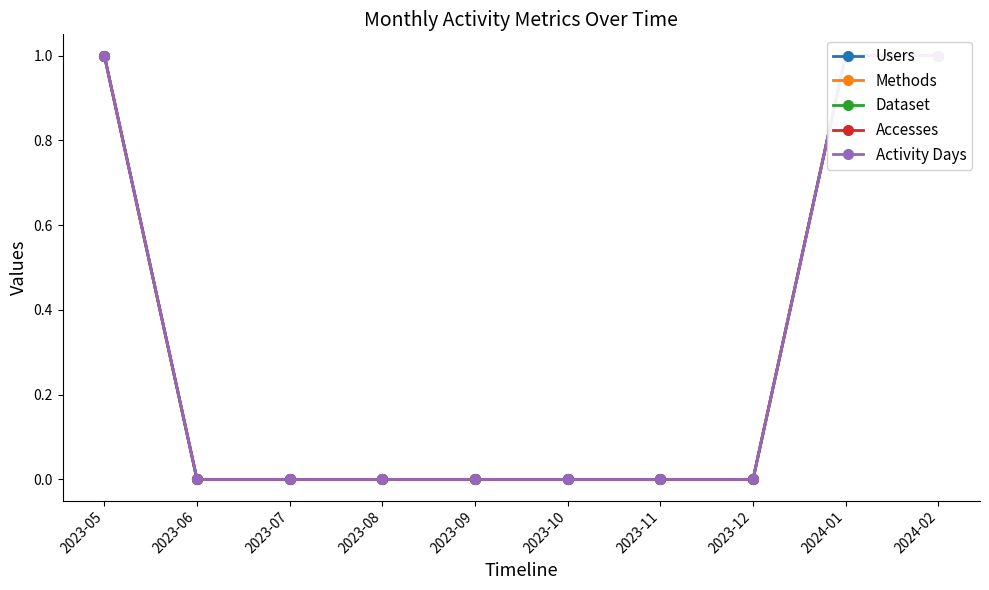

What is the difference between the Dataset values at 2023-05 and 2023-10?

1